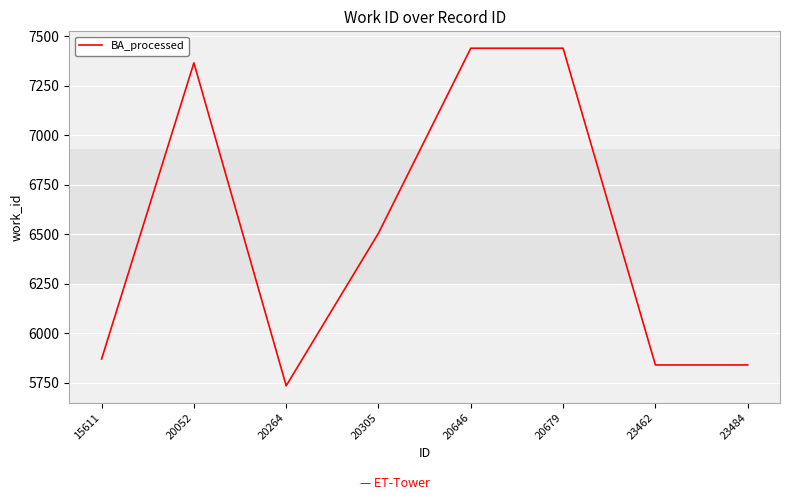

What is the difference between the values at 20679 and 23462?

1598